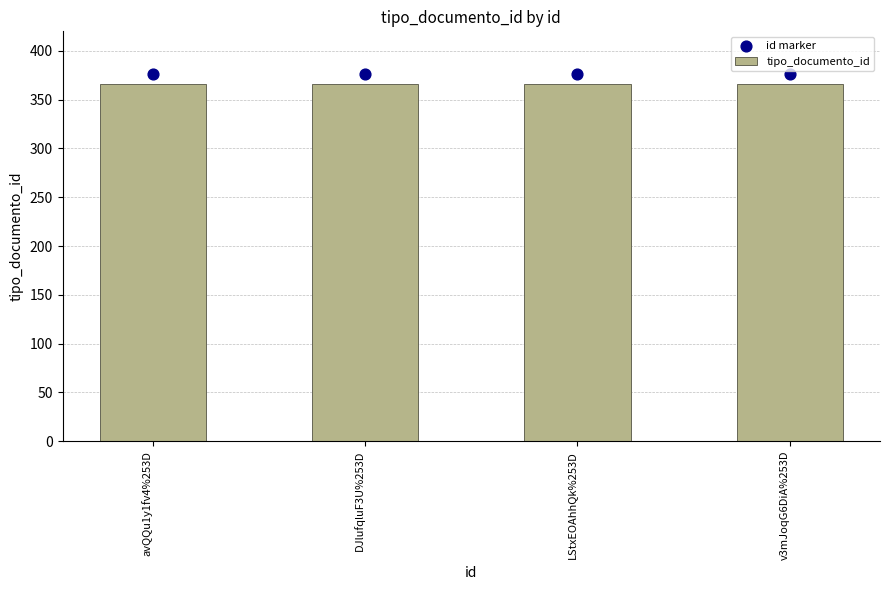

What is the total value across all series at DJlufqluF3U%253D?

742